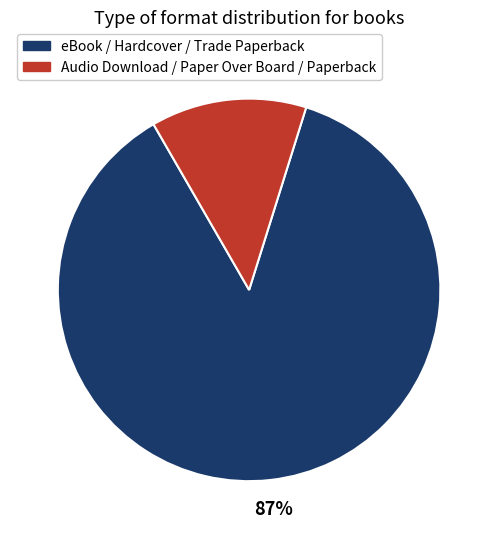

To the nearest percent, what percentage of the pie is eBook / Hardcover / Trade Paperback?

87%